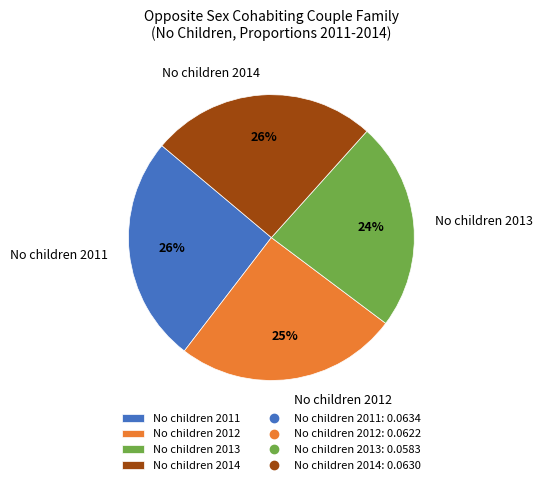

Count the number of slices in the pie.

4